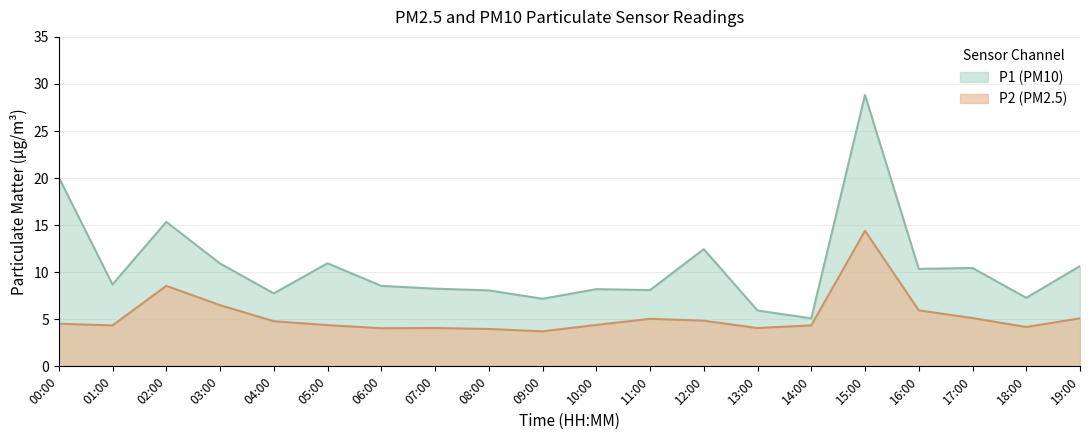

Is the value of P2 at 18:00 greater than the value of P1 at 08:00?

No